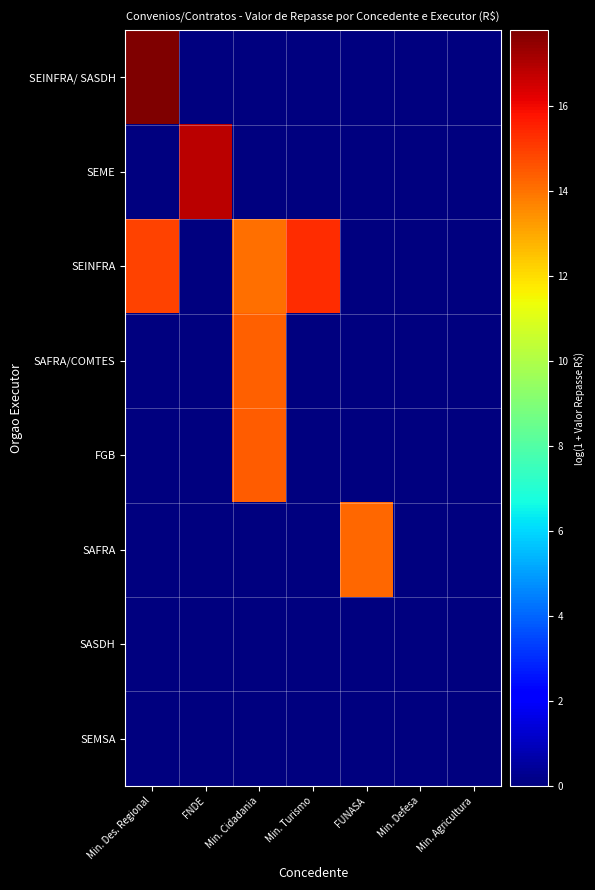

Reading left to right, transcribe all the data shown in this chart.

SEINFRA/ SASDH: Min. Des. Regional=17.8	FNDE=0.0	Min. Cidadania=0.0	Min. Turismo=0.0	FUNASA=0.0	Min. Defesa=0.0	Min. Agricultura=0.0
SEME: Min. Des. Regional=0.0	FNDE=16.8	Min. Cidadania=0.0	Min. Turismo=0.0	FUNASA=0.0	Min. Defesa=0.0	Min. Agricultura=0.0
SEINFRA: Min. Des. Regional=14.9	FNDE=0.0	Min. Cidadania=14.1	Min. Turismo=15.3	FUNASA=0.0	Min. Defesa=0.0	Min. Agricultura=0.0
SAFRA/COMTES: Min. Des. Regional=0.0	FNDE=0.0	Min. Cidadania=14.4	Min. Turismo=0.0	FUNASA=0.0	Min. Defesa=0.0	Min. Agricultura=0.0
FGB: Min. Des. Regional=0.0	FNDE=0.0	Min. Cidadania=14.4	Min. Turismo=0.0	FUNASA=0.0	Min. Defesa=0.0	Min. Agricultura=0.0
SAFRA: Min. Des. Regional=0.0	FNDE=0.0	Min. Cidadania=0.0	Min. Turismo=0.0	FUNASA=14.2	Min. Defesa=0.0	Min. Agricultura=0.0
SASDH: Min. Des. Regional=0.0	FNDE=0.0	Min. Cidadania=0.0	Min. Turismo=0.0	FUNASA=0.0	Min. Defesa=0.0	Min. Agricultura=0.0
SEMSA: Min. Des. Regional=0.0	FNDE=0.0	Min. Cidadania=0.0	Min. Turismo=0.0	FUNASA=0.0	Min. Defesa=0.0	Min. Agricultura=0.0